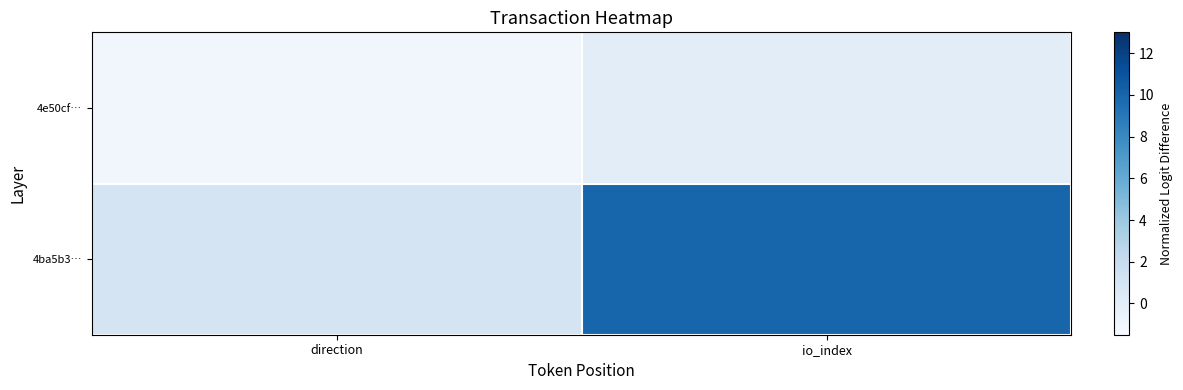

Reading right to left, extract all data points from this chart.

4e50cf…: io_index=0	direction=-1
4ba5b3…: io_index=10	direction=1